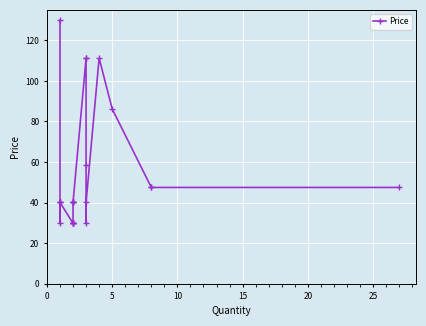

Is it true that the value at 8 is 39.4?

False